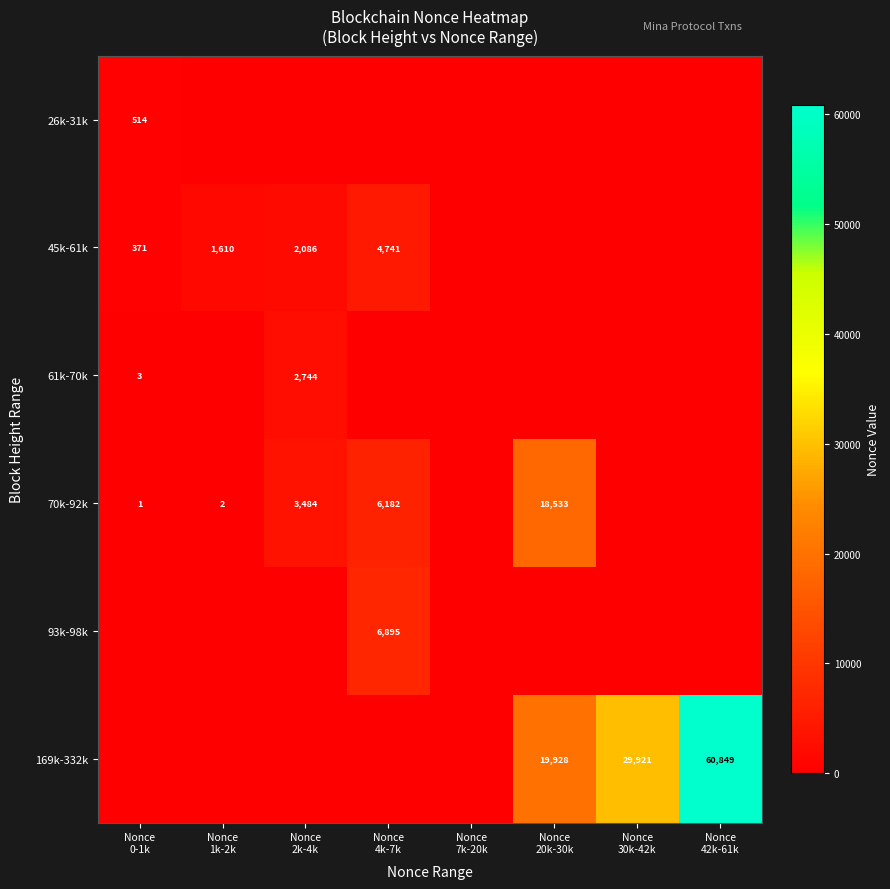

True or false: 45k-61k has a value of -2237 at Nonce 7k-20k.

False